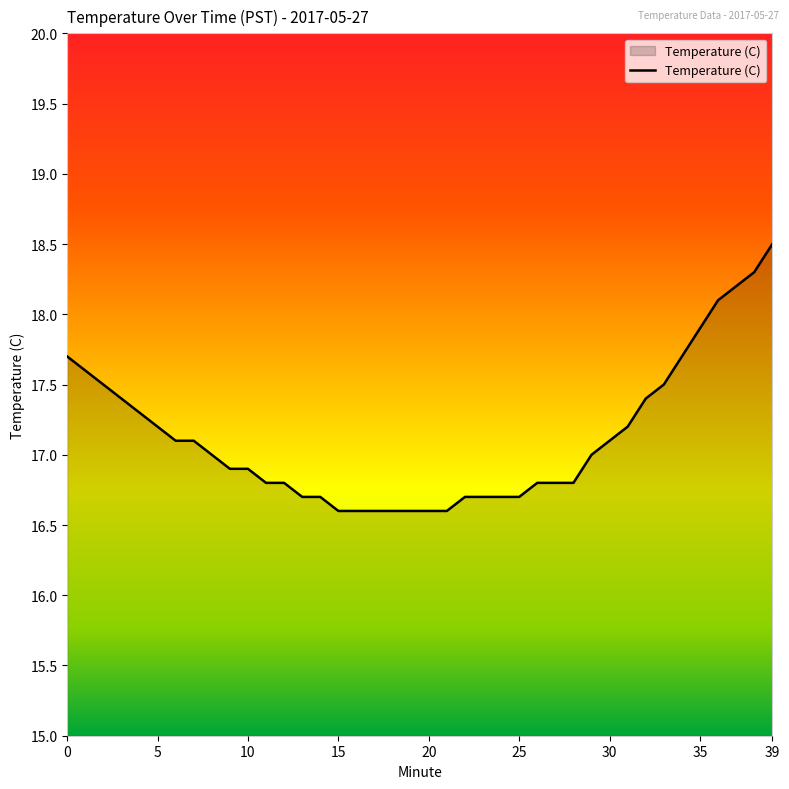

What is the maximum value shown in the chart?

18.5